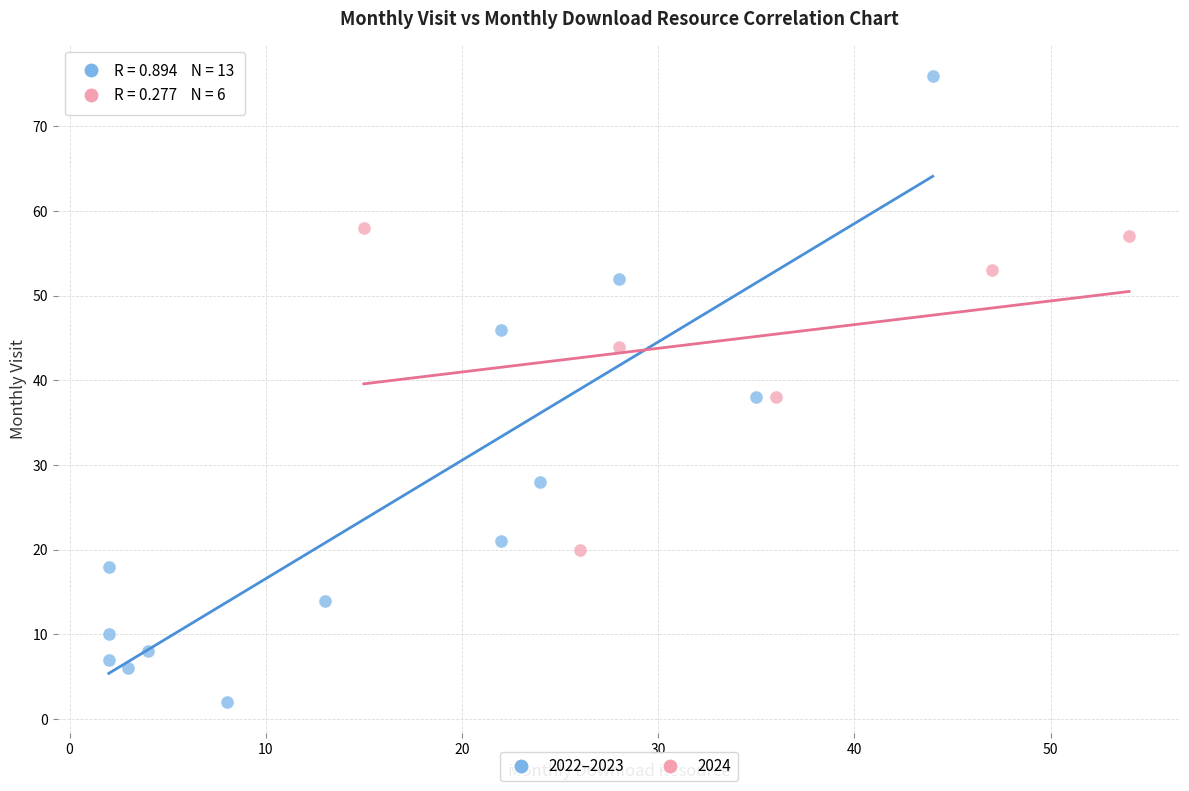

Which series reaches the minimum Y coordinate?

2022–2023